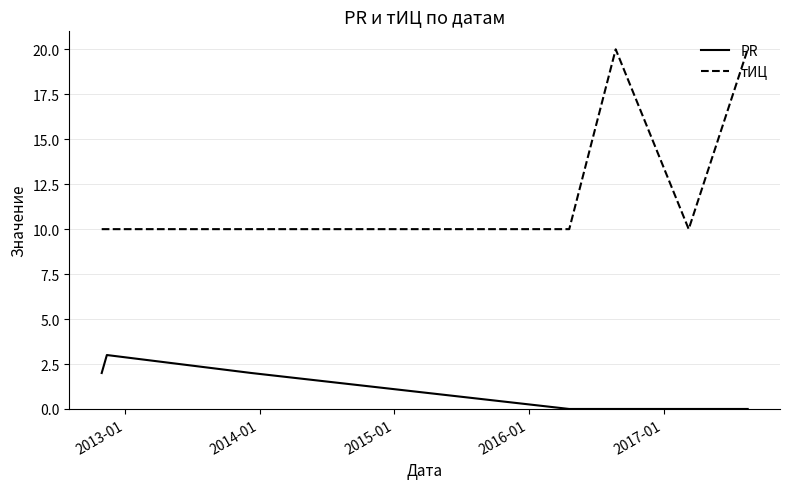

Which series has the largest total across all categories?

тИЦ